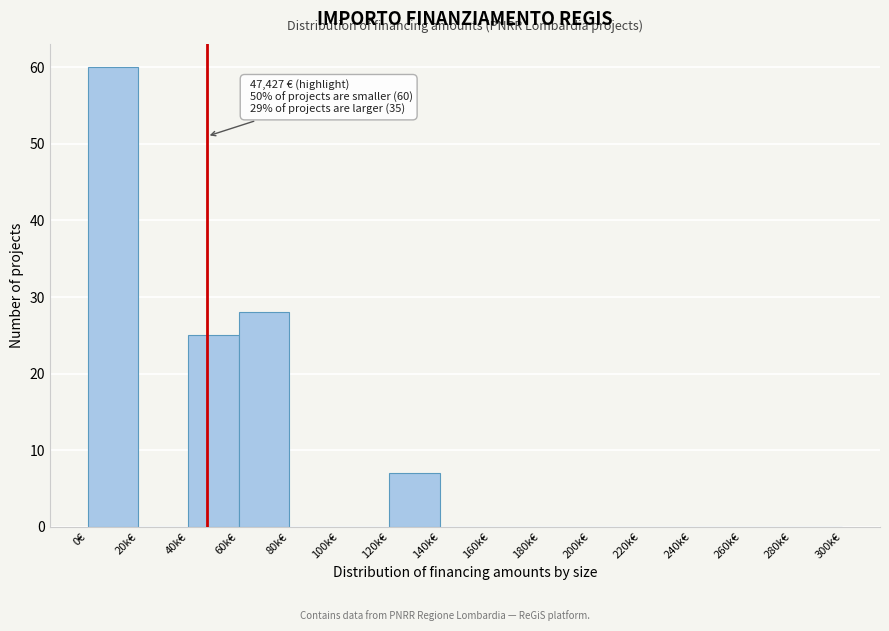

Reading right to left, extract all data points from this chart.

280k€=0	260k€=0	240k€=0	220k€=0	200k€=0	180k€=0	160k€=0	140k€=0	120k€=7	100k€=0	80k€=0	60k€=28	40k€=25	20k€=0	0€=60